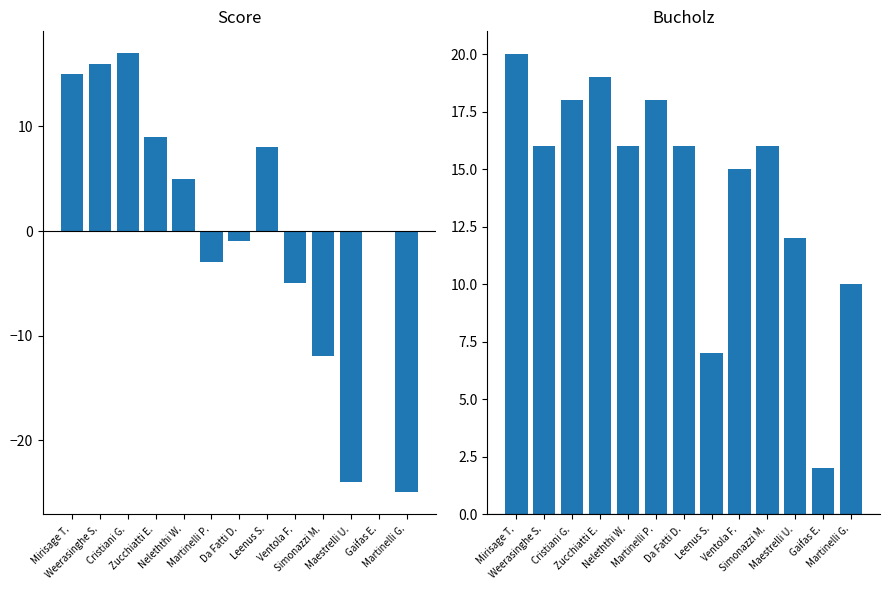

At which category is the sum across all series the highest?

Mirisage T.